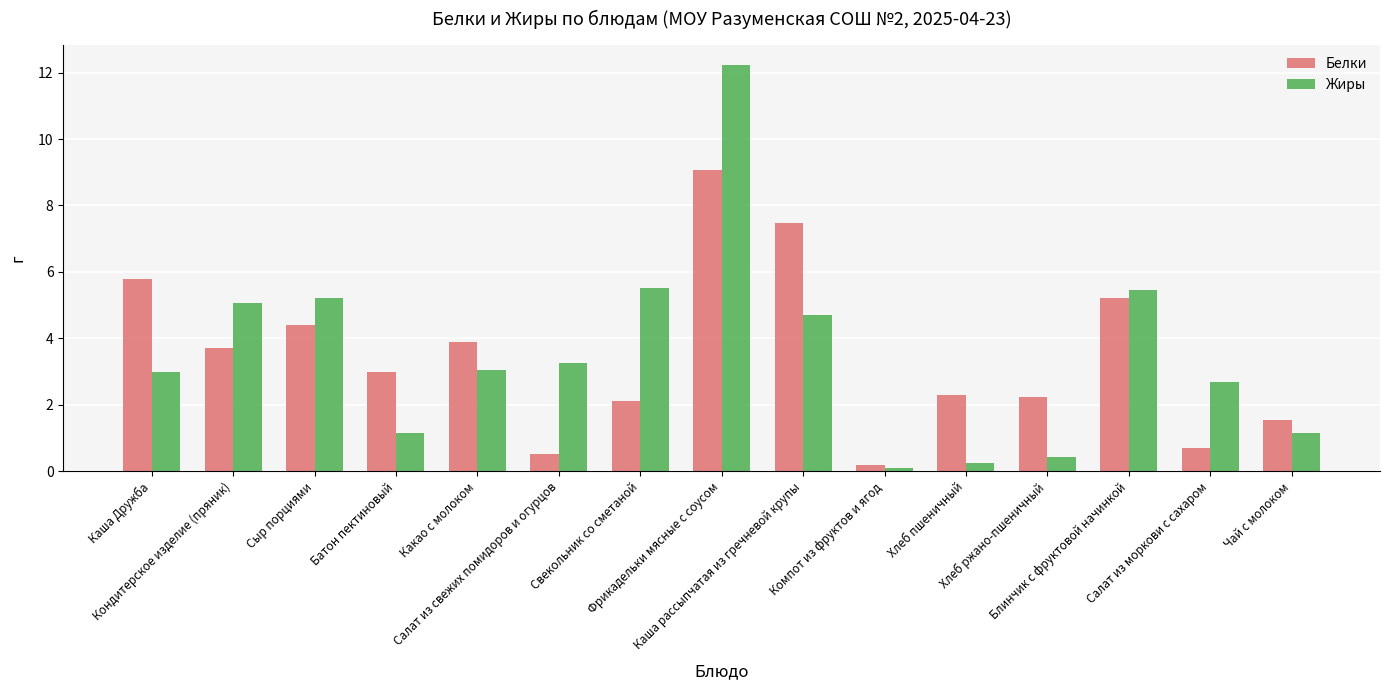

Are the bars horizontal?

No